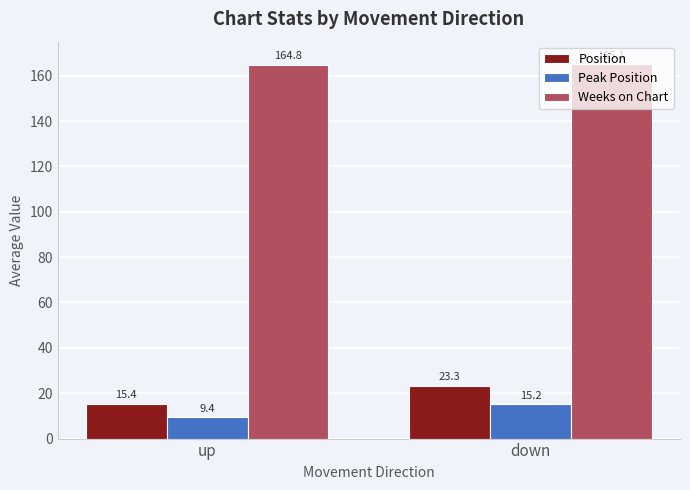

Where is Peak Position nearest to the value 12?

up